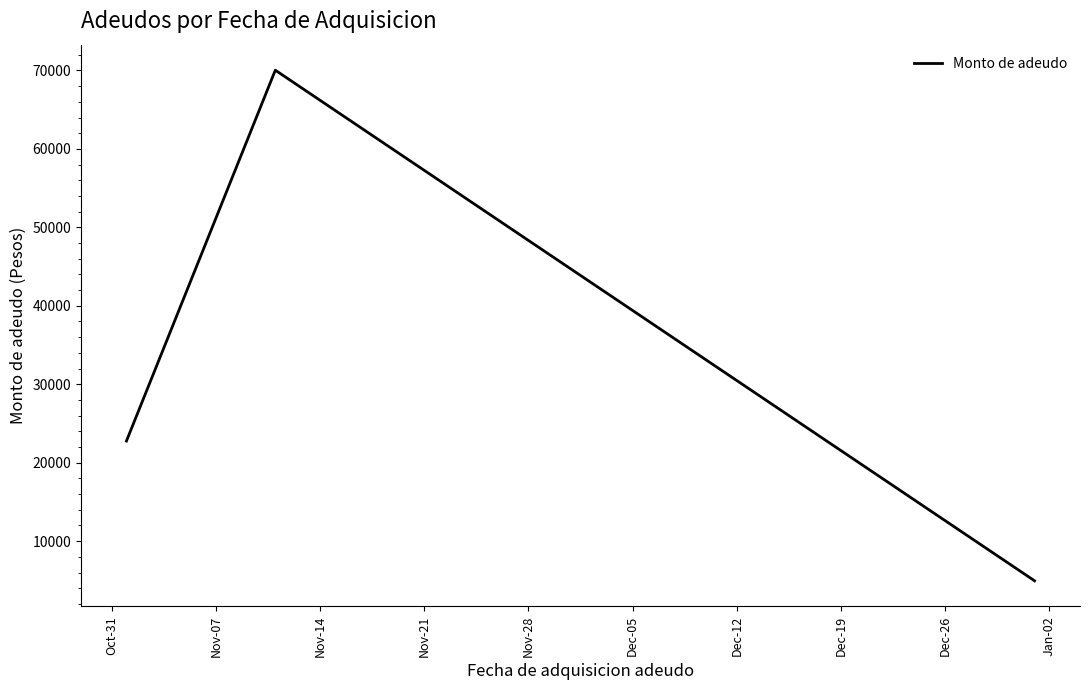

What is the maximum value shown in the chart?

70037